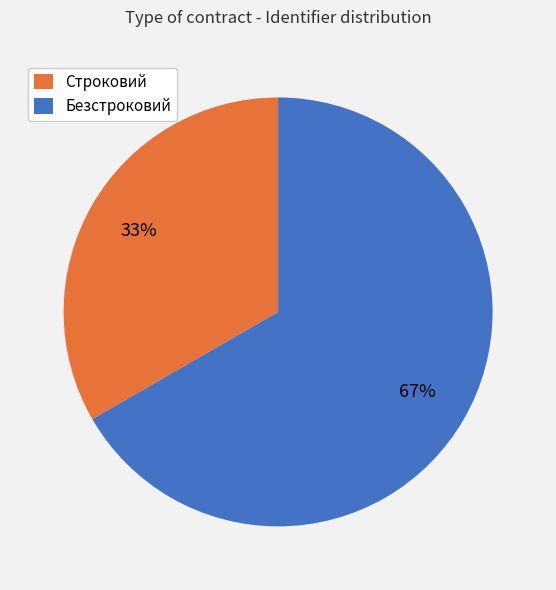

Does Строковий represent more than half of the total?

No